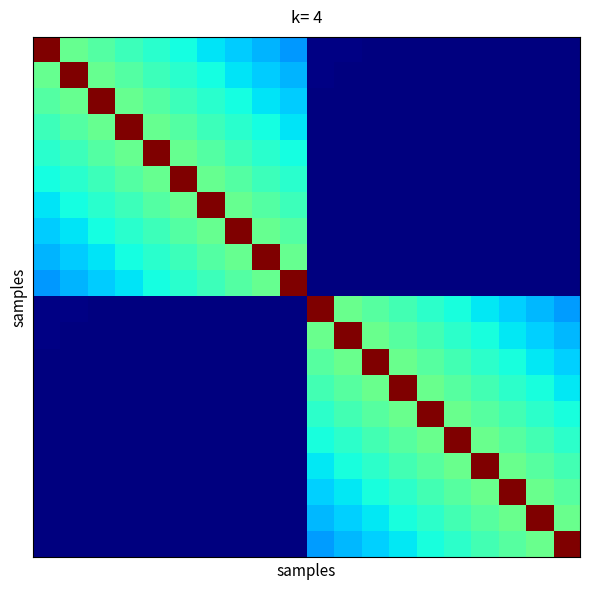

At which category does the chart reach its minimum across all series?

19